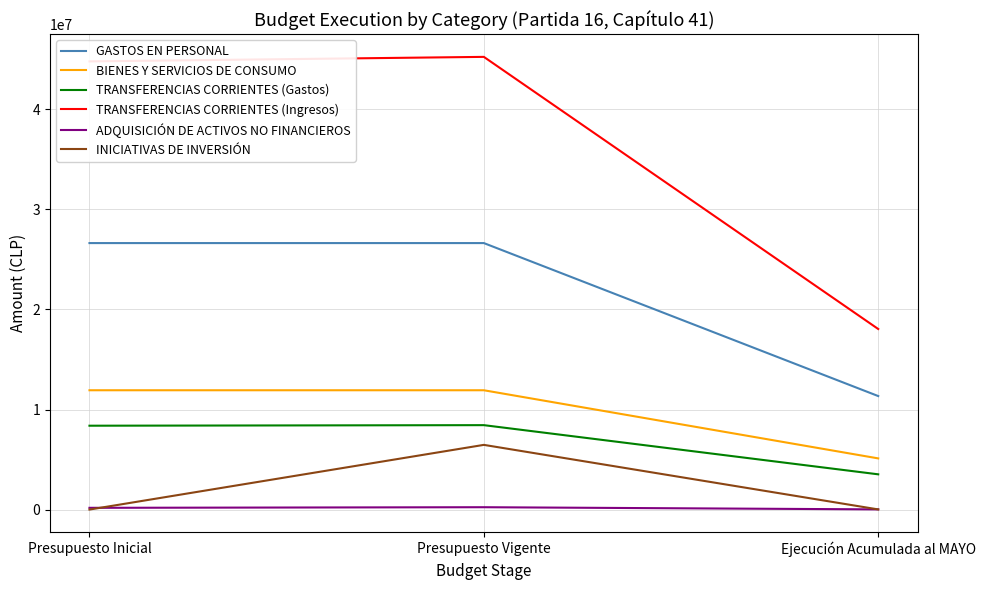

How many lines are shown in the chart?

6